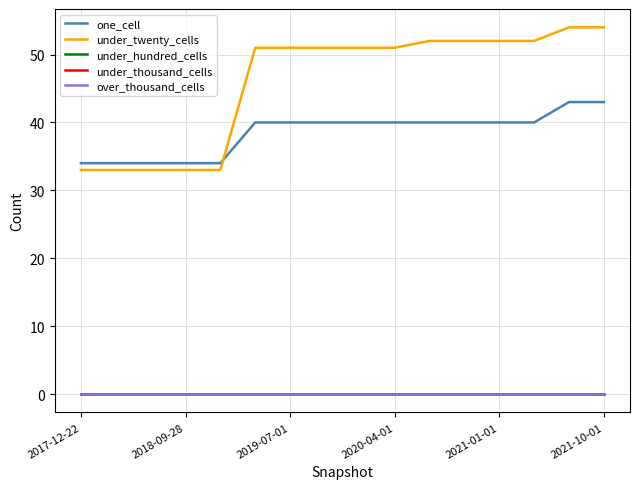

At how many categories does at least one series exceed 53?

2